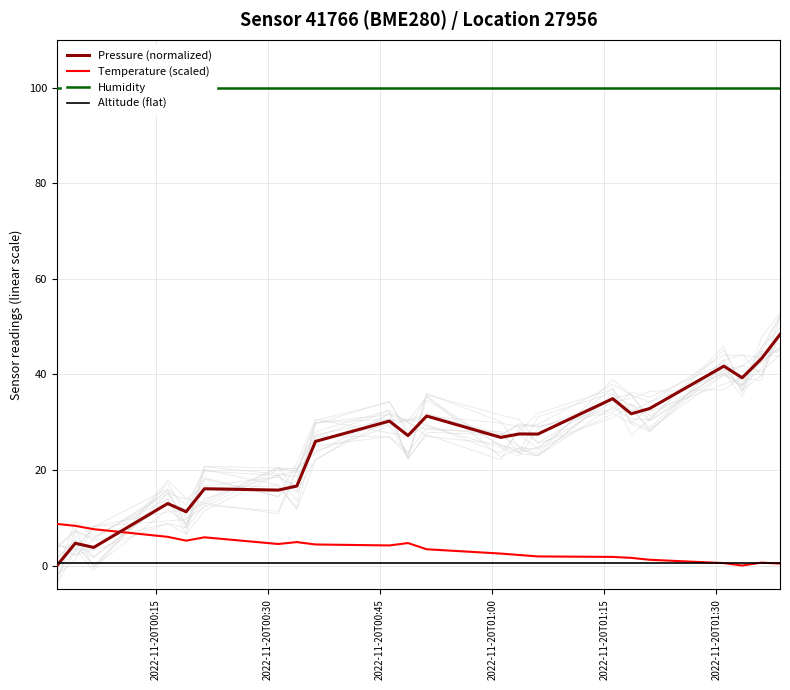

How many values in Pressure (normalized) are above zero?

21